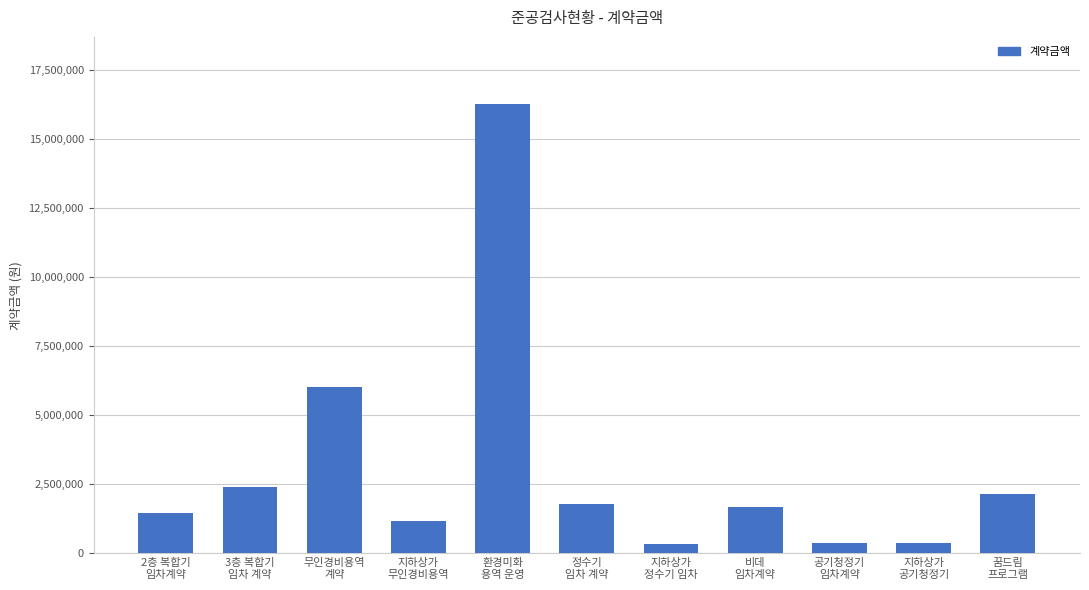

Which has a higher value, 환경미화
용역 운영 or 지하상가
공기청정기?

환경미화
용역 운영